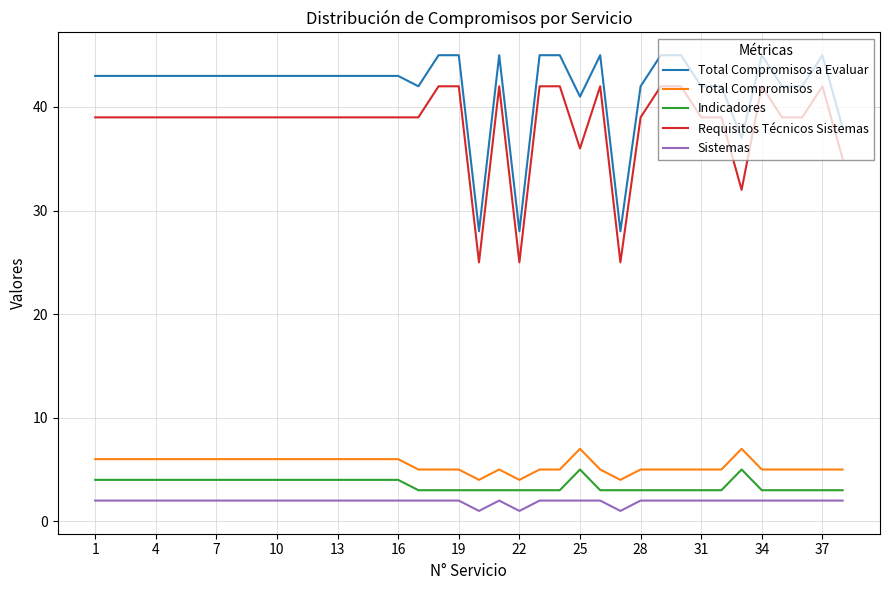

True or false: Total Compromisos and Indicadores intersect in this chart.

False